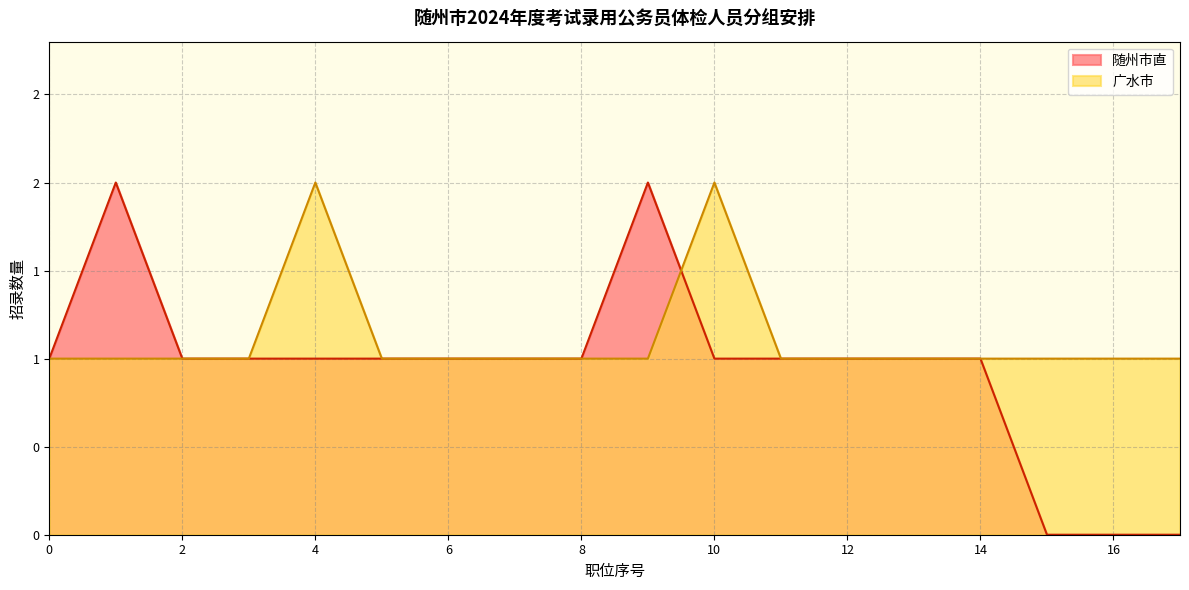

How many data points are above 1?

2